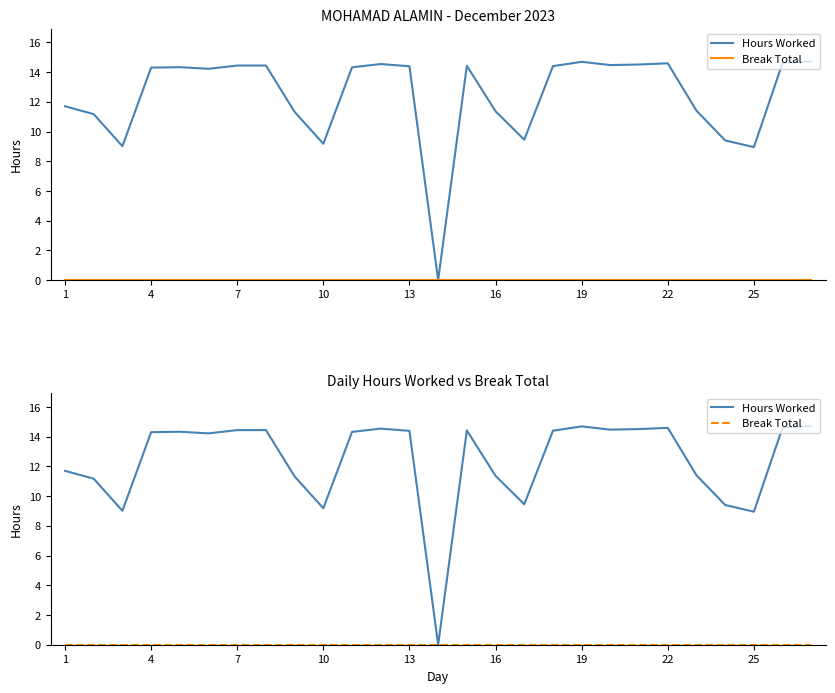

What is the difference between the highest and lowest values at 22?

14.6